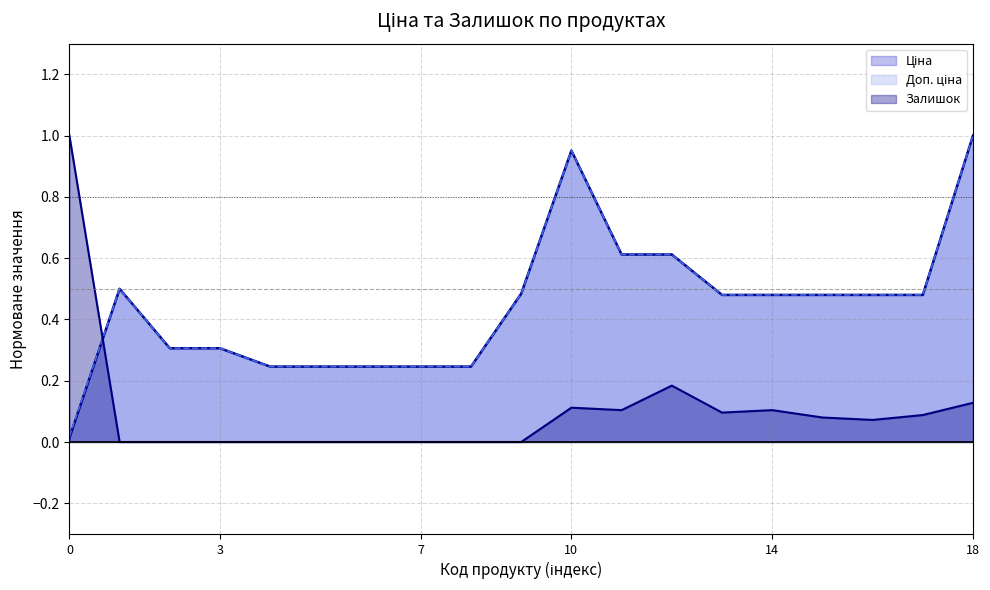

What is the difference between the maximum and minimum values in the Доп. ціна series?

1.0